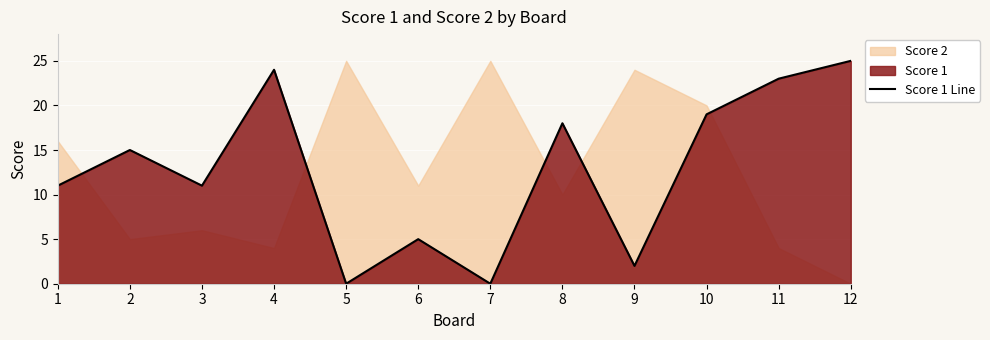

Where is the first local minimum?

3